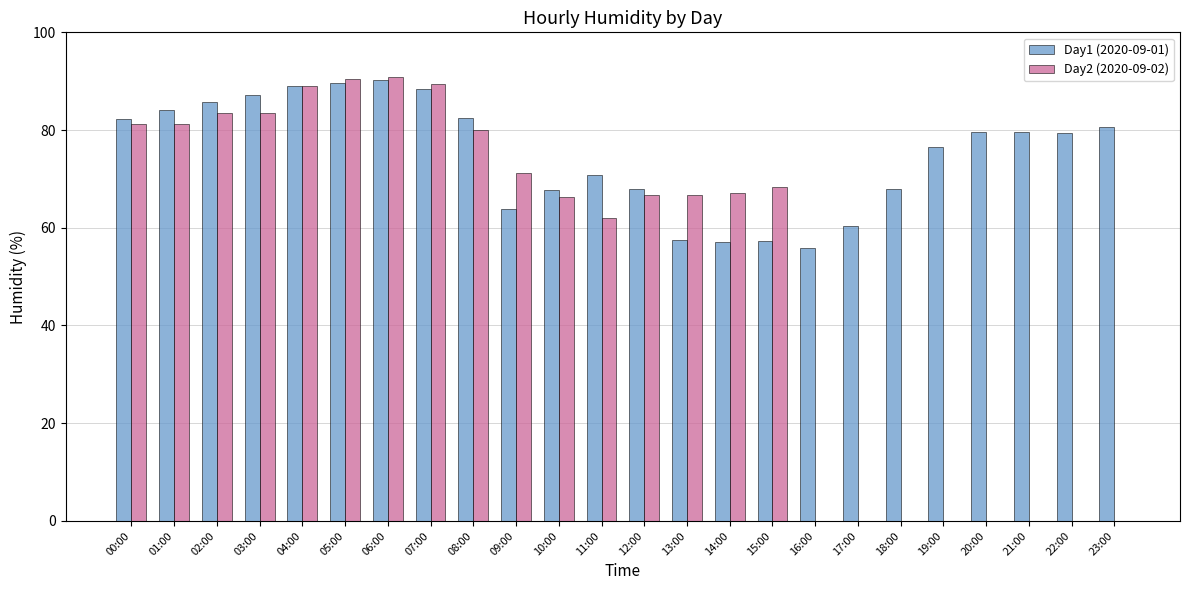

Which series has the largest total across all categories?

Day1 (2020-09-01)